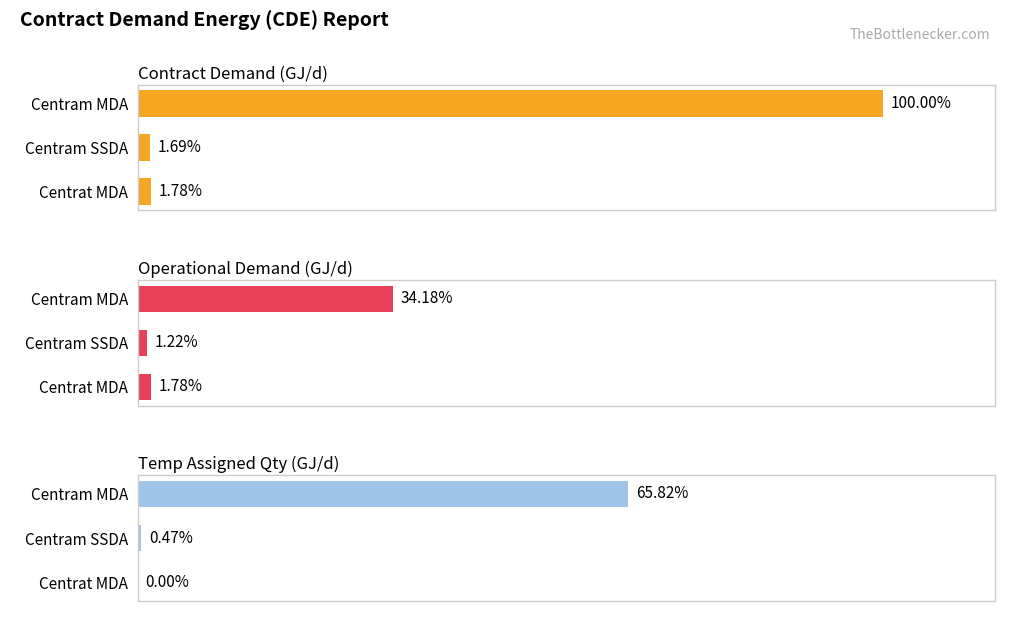

How many values in the Temp Assigned Qty (GJ/d) series exceed 1507?

1